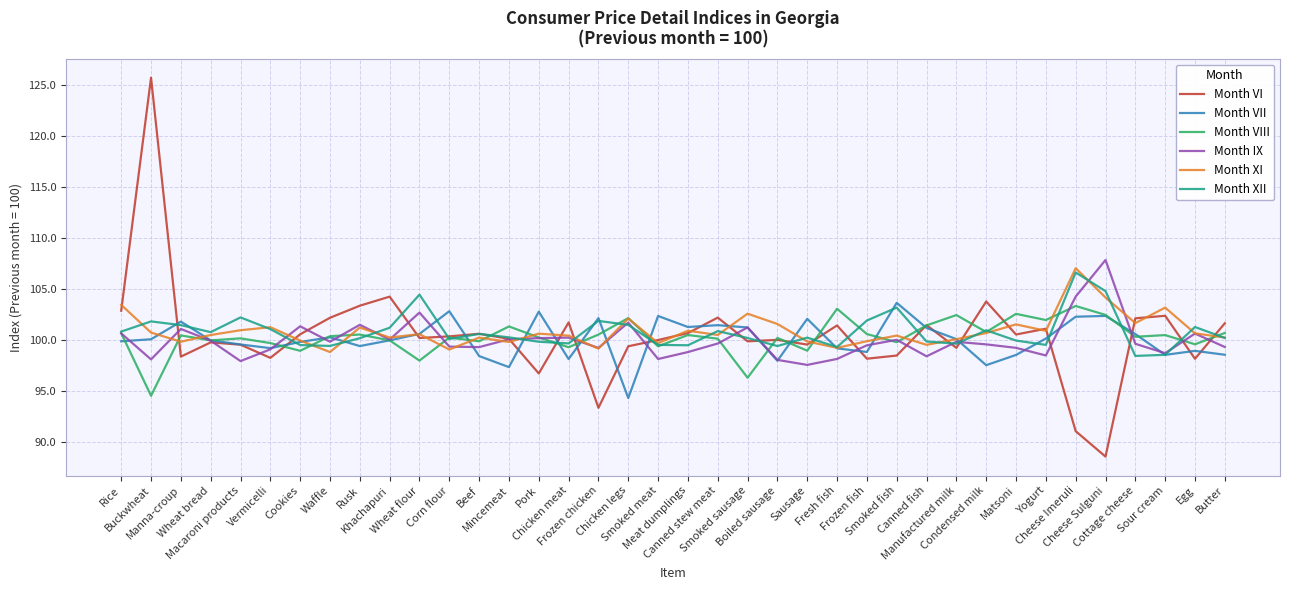

What is the highest value of the Month IX series?

107.9